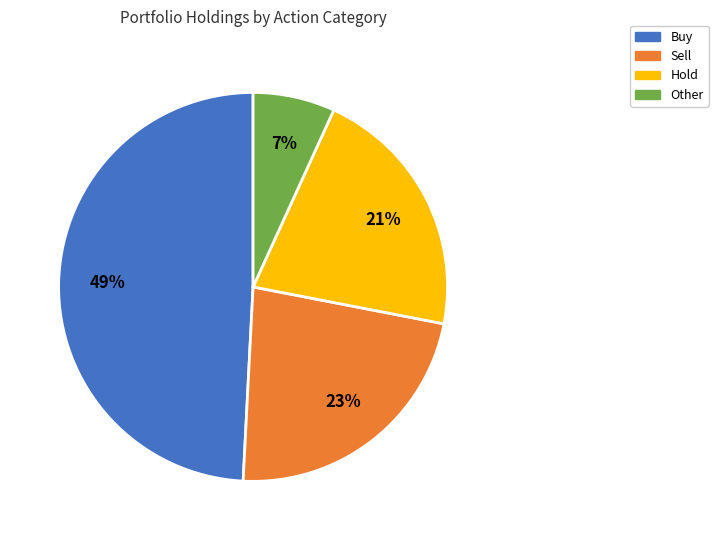

Is there any slice that represents more than half of the pie?

No